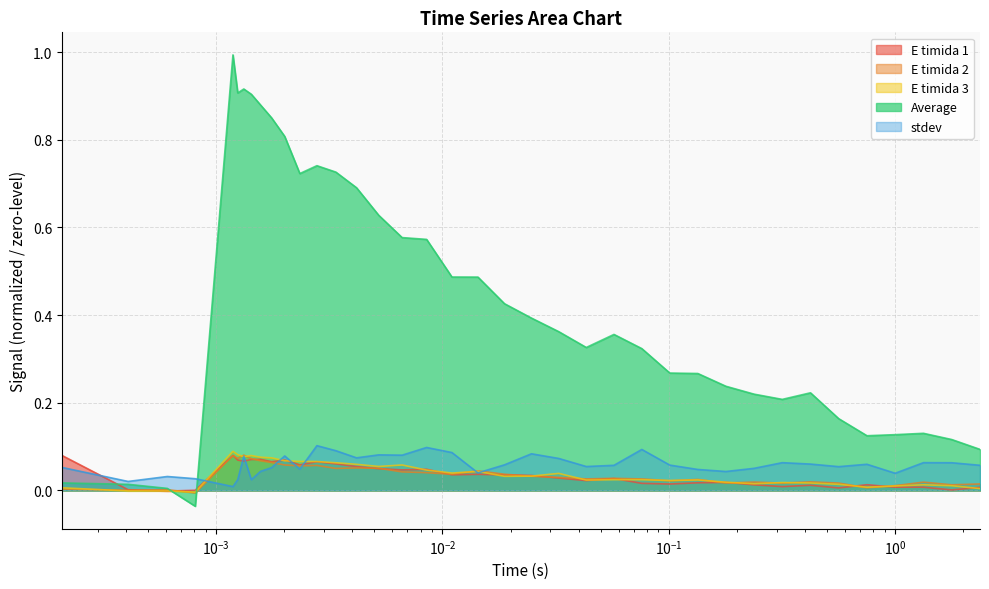

At which category is the sum across all series the highest?

0.0011858